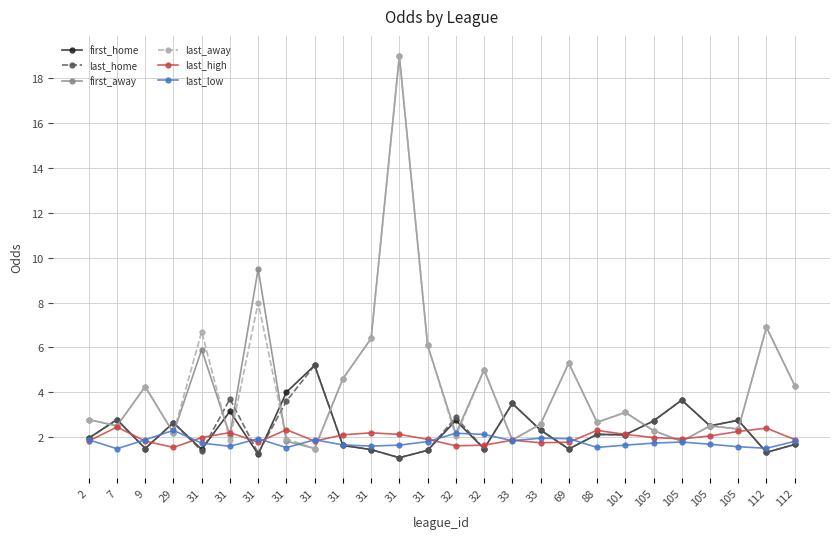

How many lines are shown in the chart?

6